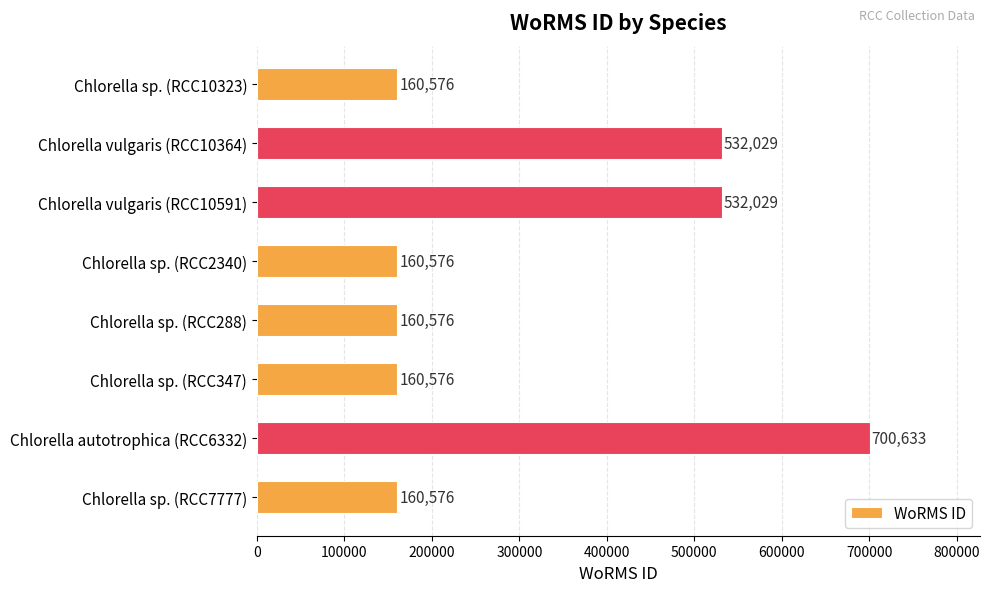

What is the change in value from Chlorella sp. (RCC10323) to Chlorella autotrophica (RCC6332)?

+540057